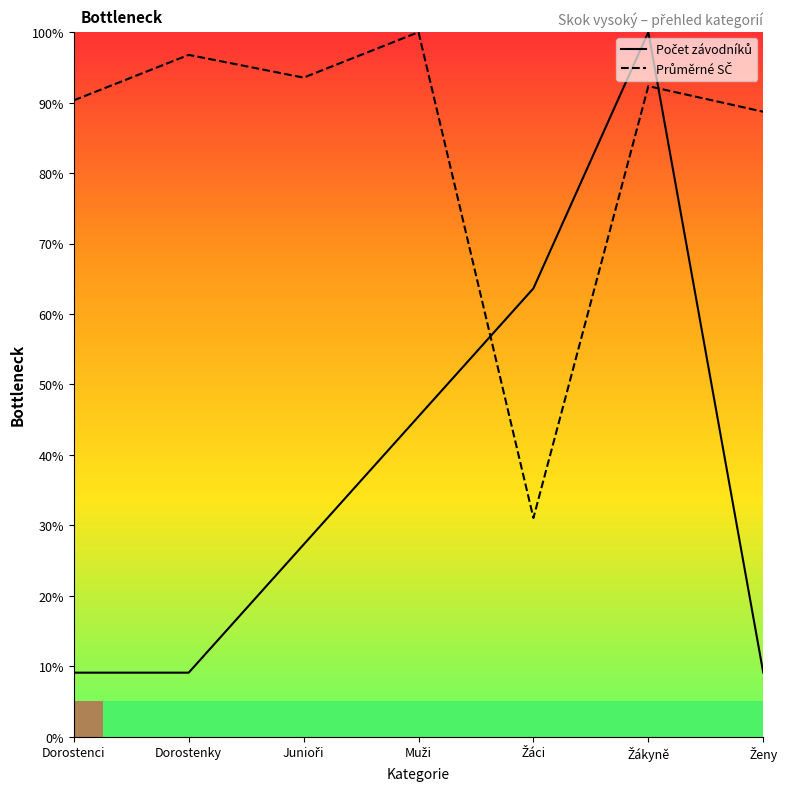

Rank the series by their average value, from highest to lowest.

Průměrné SČ, Počet závodníků